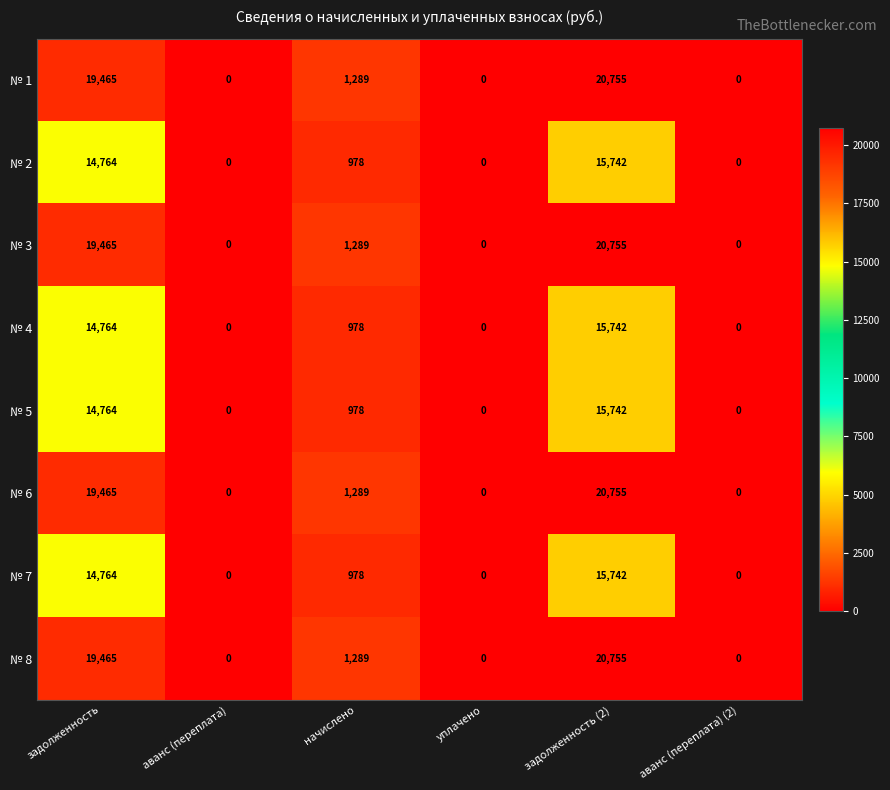

The № 1 series shows 1687 at начислено. True or false?

False